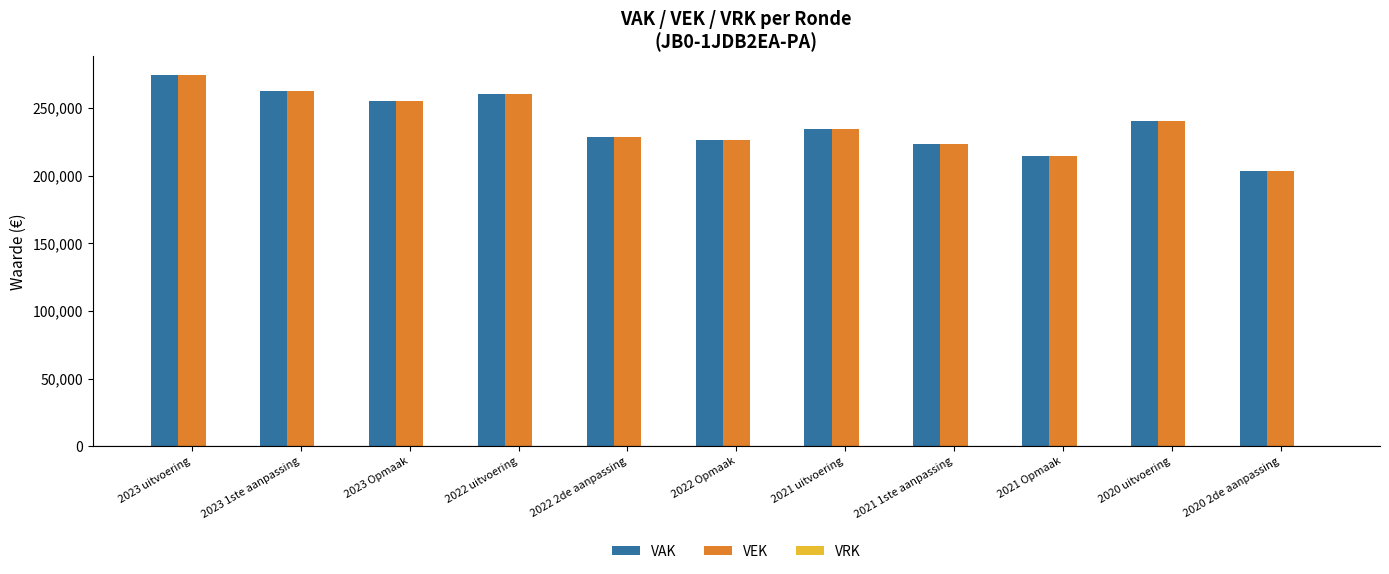

True or false: VEK has a value of 223384 at 2021 1ste aanpassing.

True